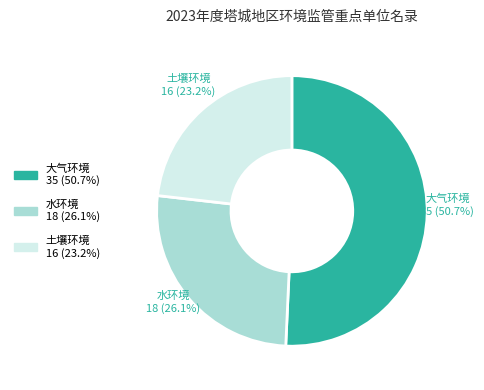

True or false: 土壤环境 accounts for 16% of the total.

False